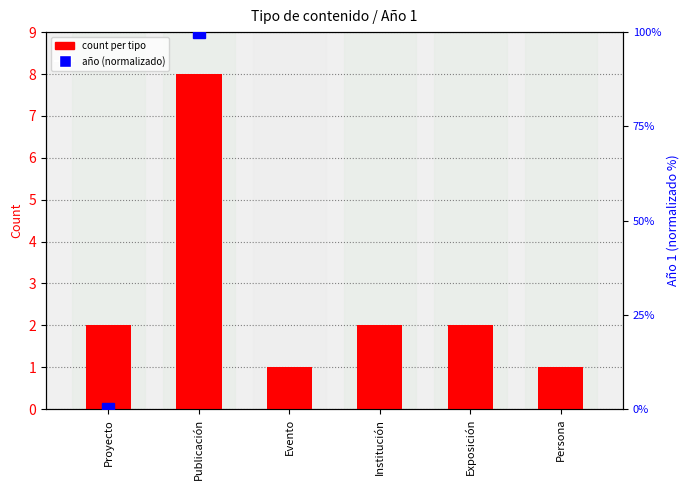

Where does the data first go above 2?

Publicación